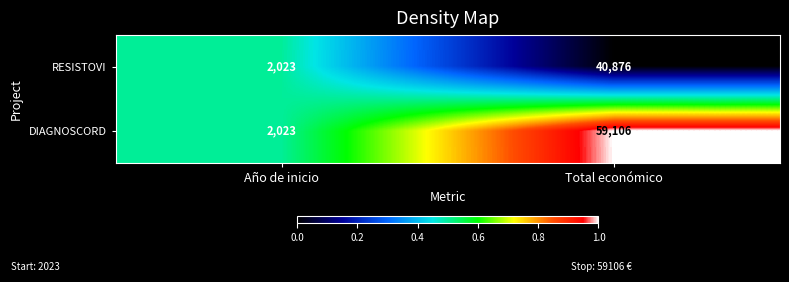

Reading left to right, what are all the values shown in this chart?

RESISTOVI: 2023	40876
DIAGNOSCORD: 2023	59106